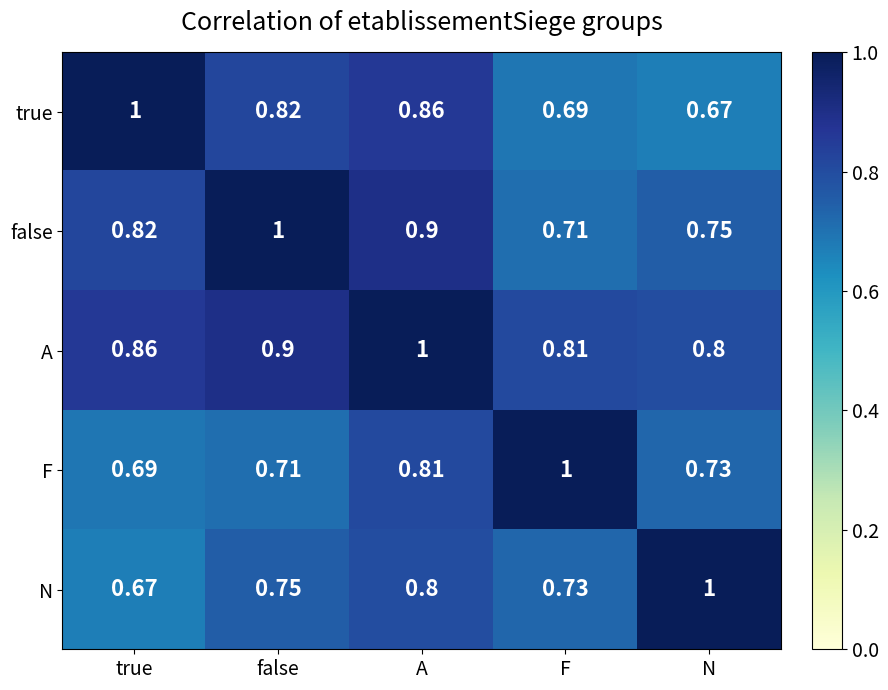

Is the value of true at A greater than the value of N at true?

Yes